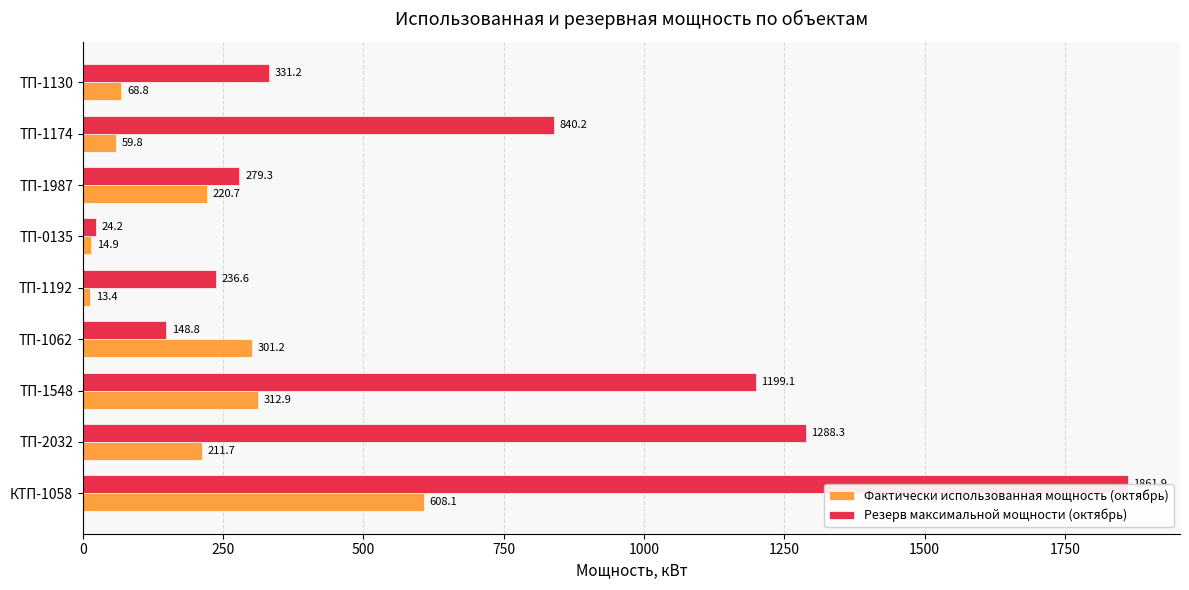

Read the Резерв максимальной мощности (октябрь) value at ТП-1174.

840.2